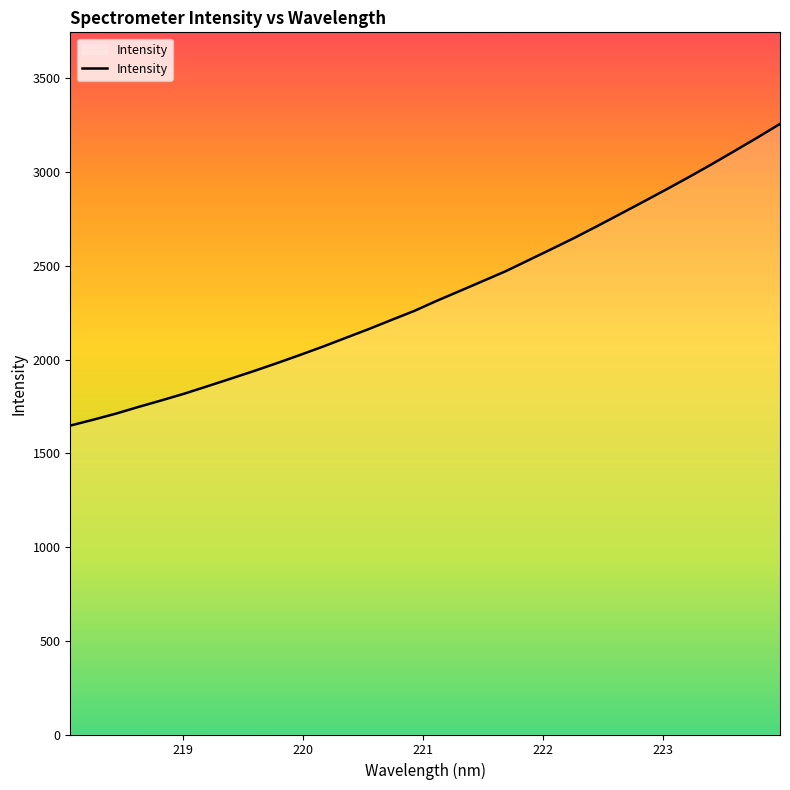

What is the difference between the maximum and minimum values?

1609.3